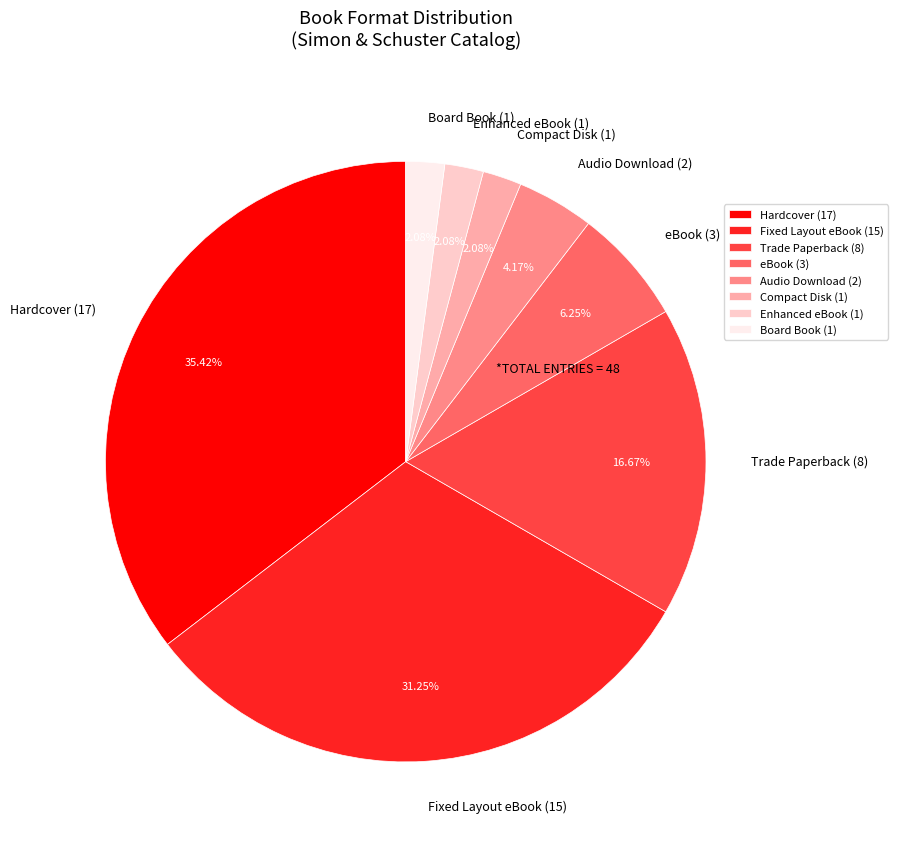

Count the number of slices in the pie.

8